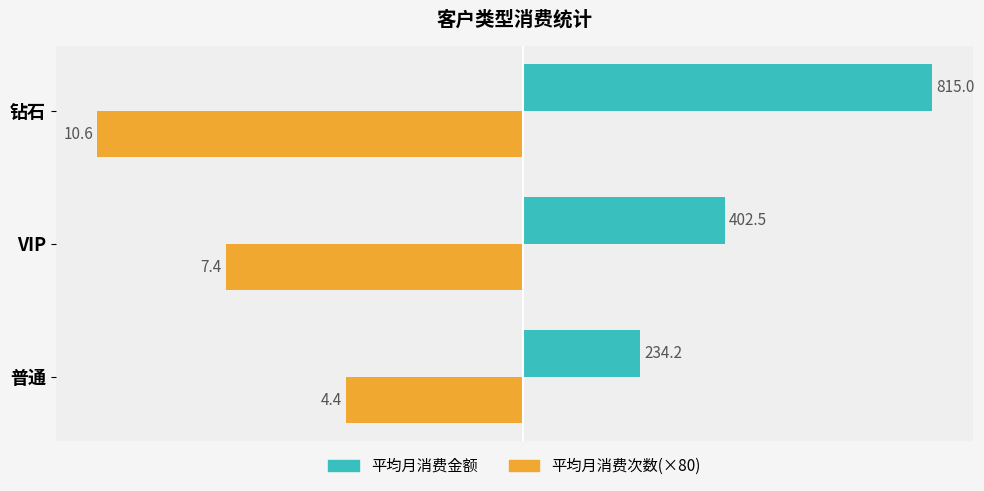

At which category is the sum across all series the highest?

钻石